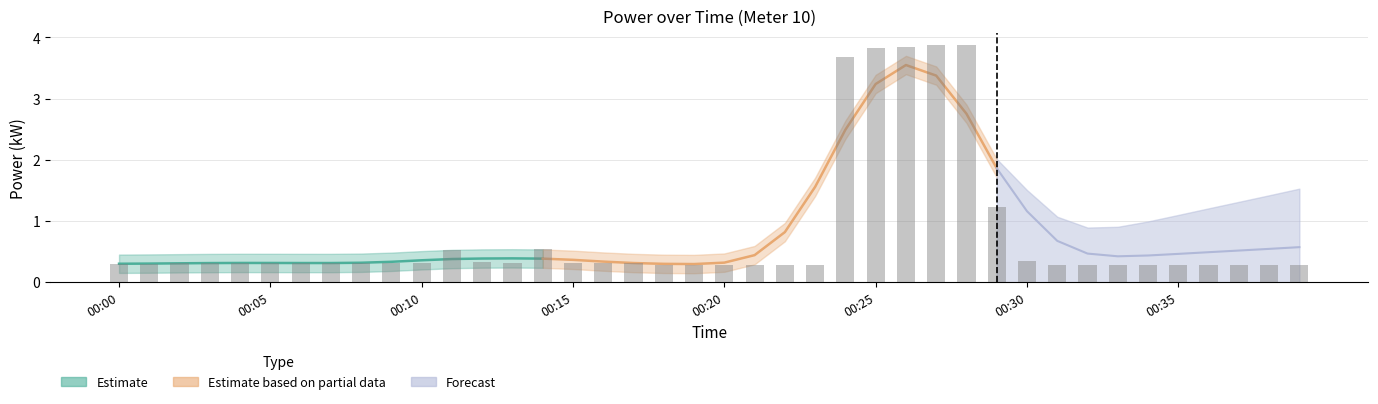

Which category has the lowest value across all series?

00:38